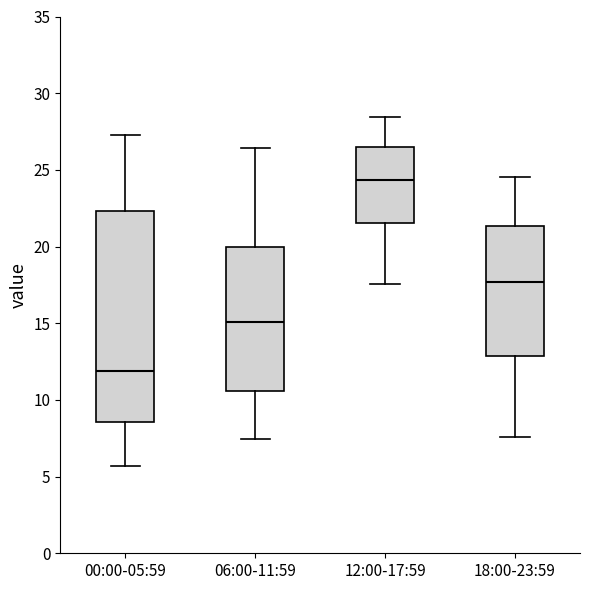

Which box has the highest median line?

12:00-17:59